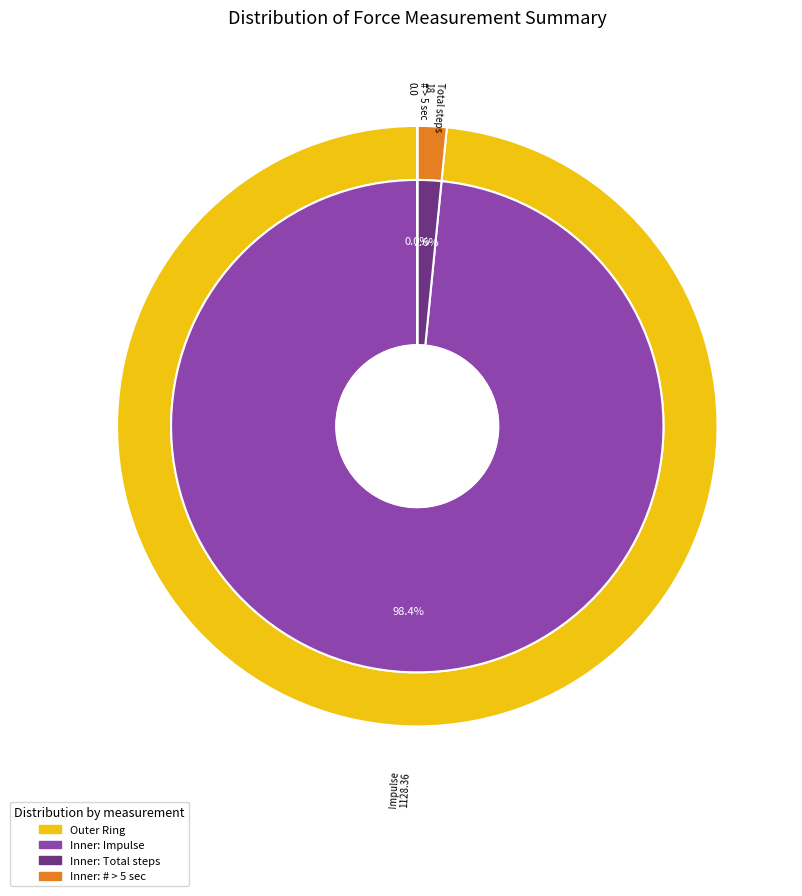

To the nearest percent, what percentage of the pie is Total steps?

2%